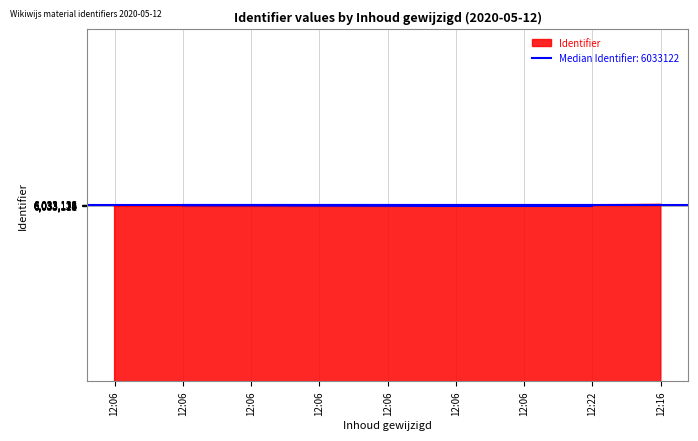

At which label is the value closest to 6033123?

12:06